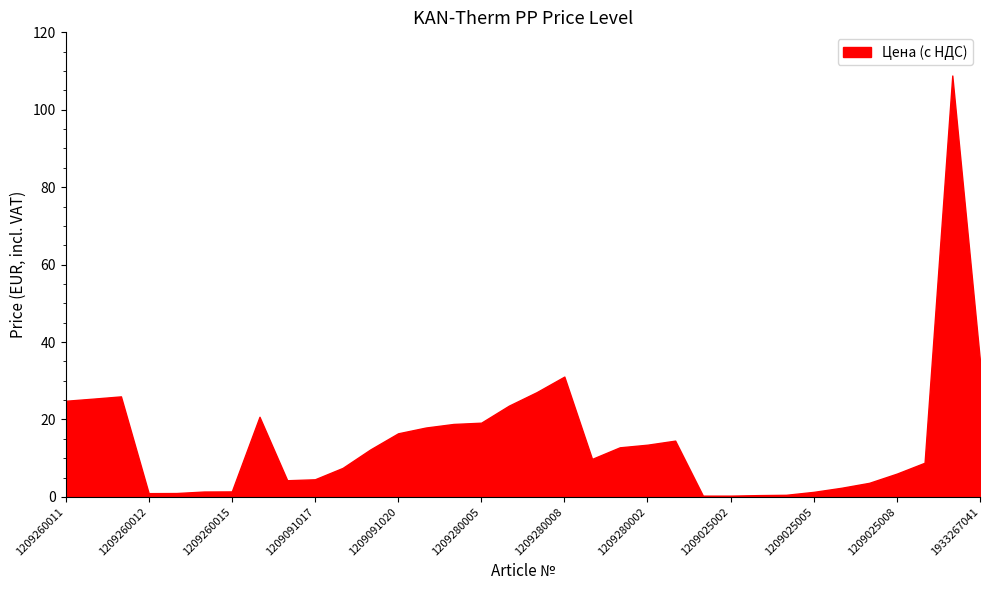

At which category does the data reach its first local peak?

1209260009